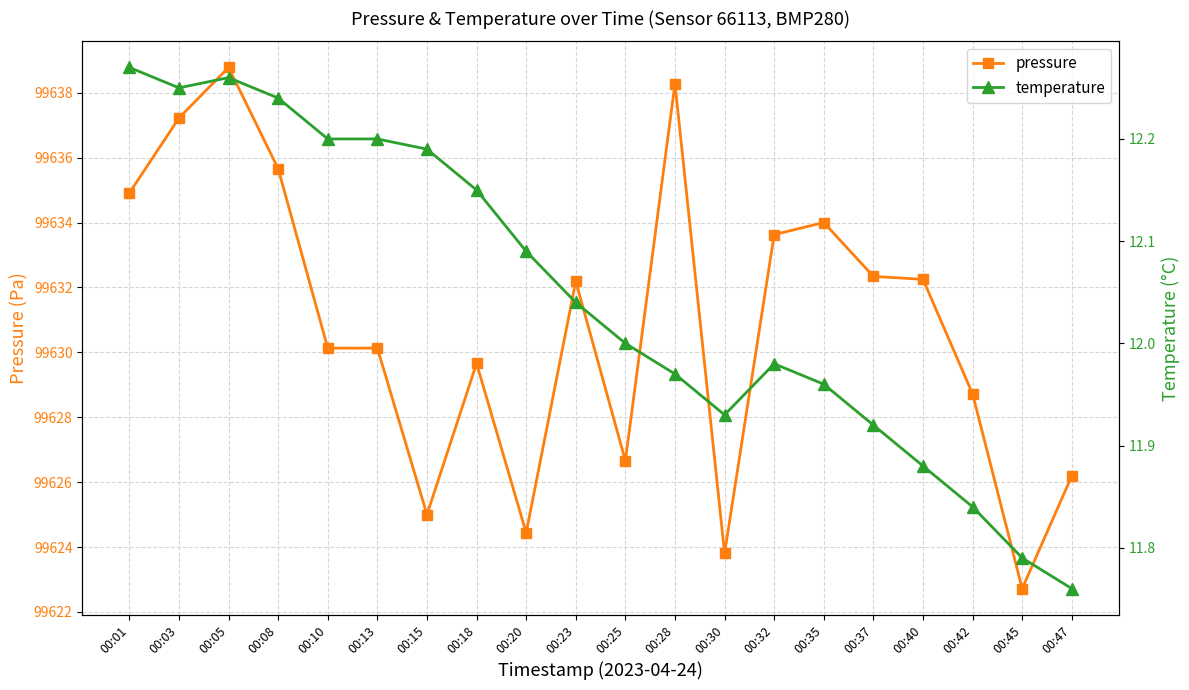

Rank the series at 00:20 from highest to lowest value.

pressure, temperature